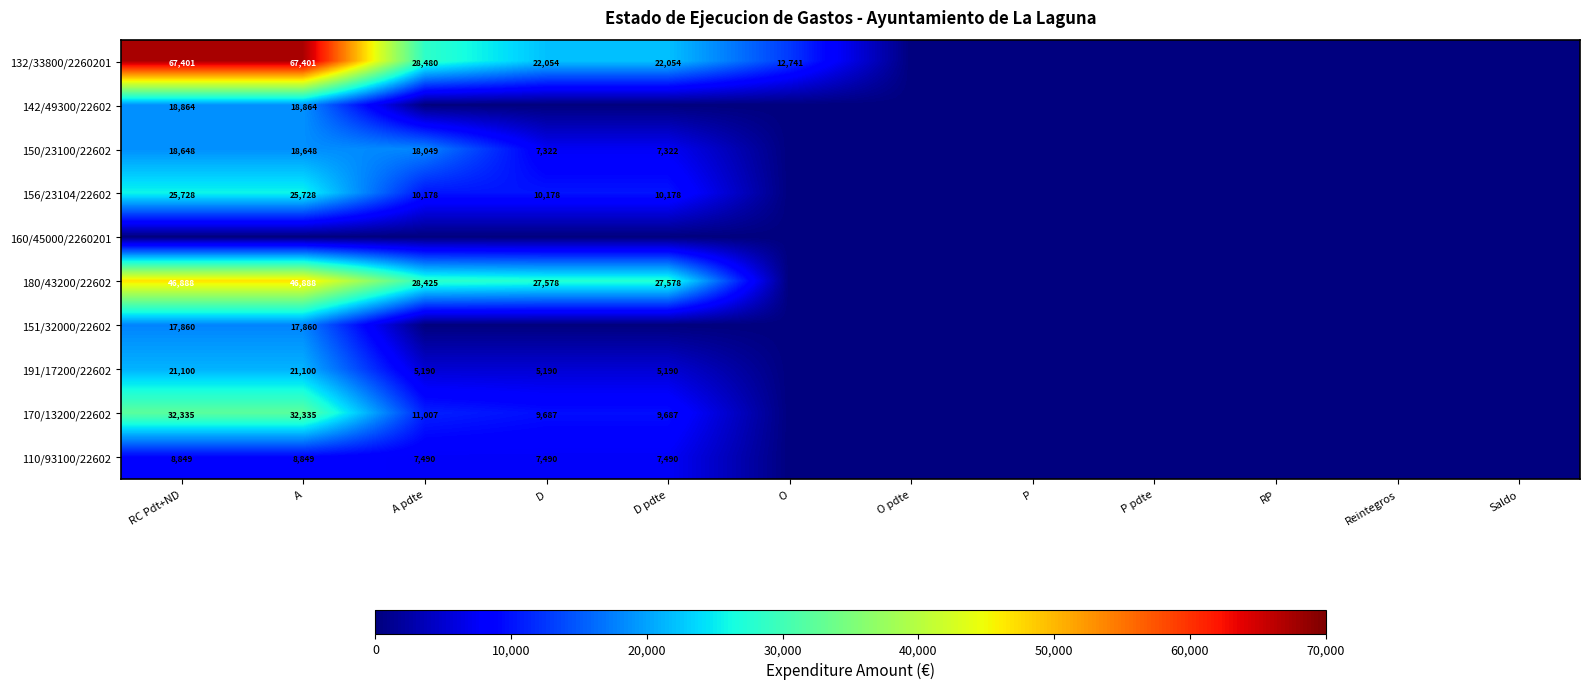

Which label corresponds to the smallest value in the chart?

O pdte